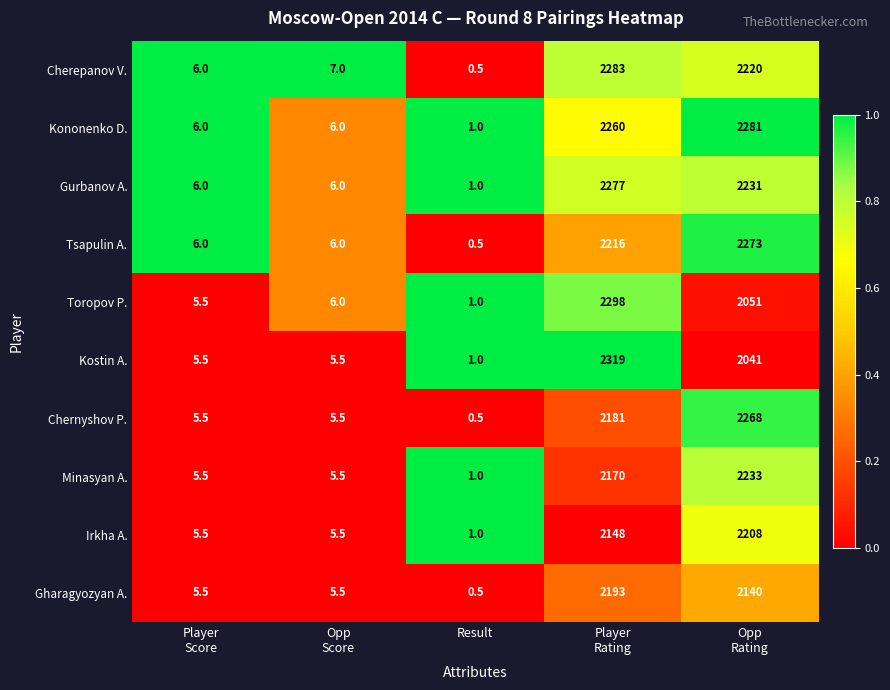

What is the difference between the maximum and minimum values in the Gharagyozyan A. series?

2192.5